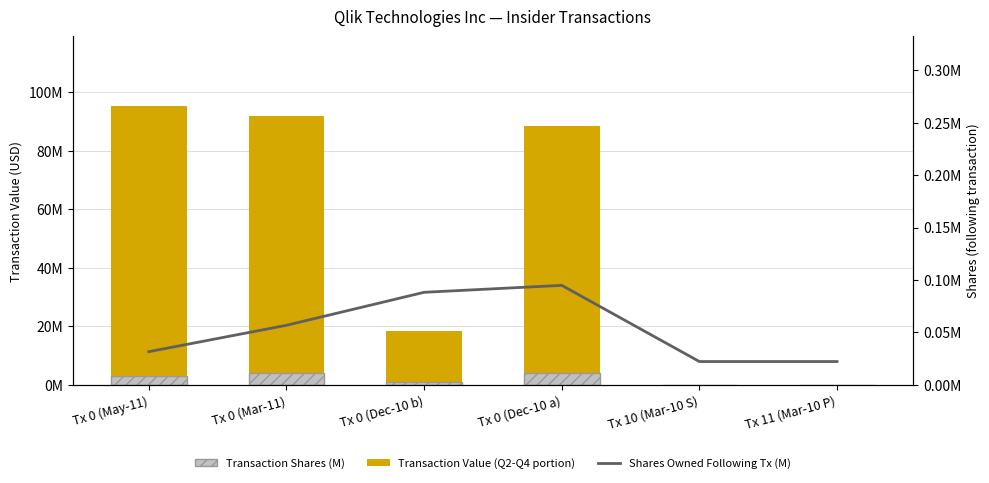

Which category has the highest value in the Transaction Value (Q2-Q4 portion) series?

Tx 0 (May-11)